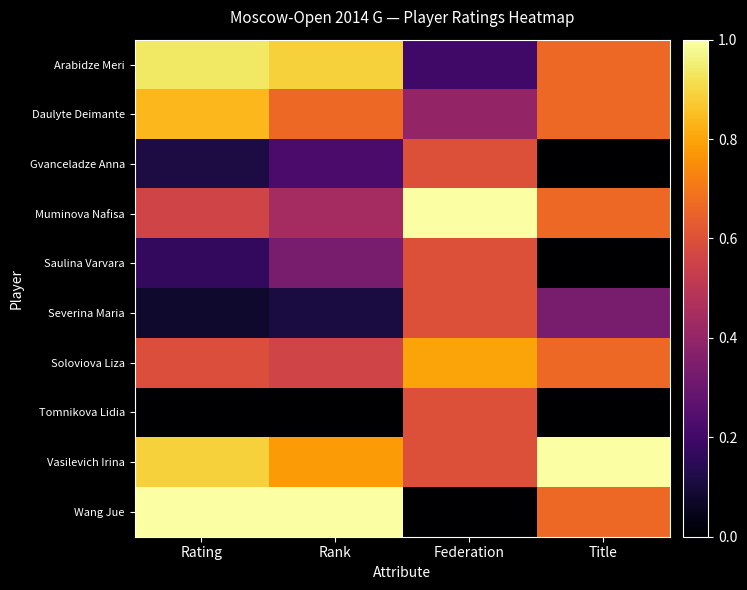

What is the spread (max minus min) of values at Rating?

1.0